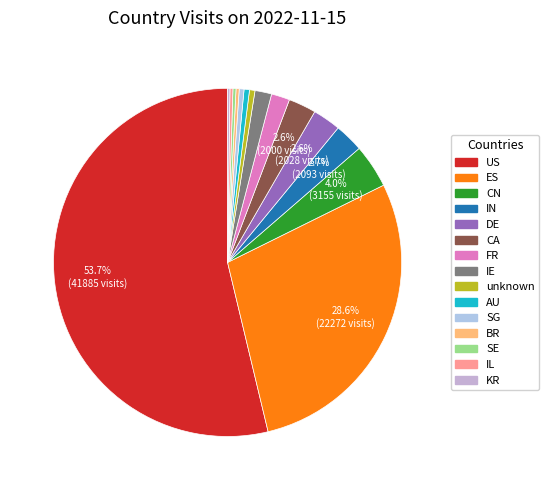

To the nearest percent, what is the combined percentage of FR and US?

55%